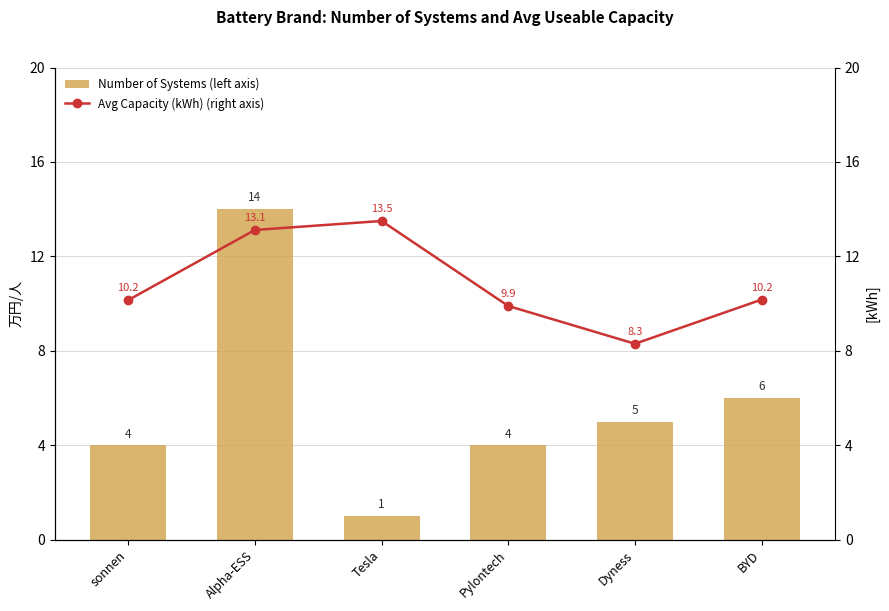

List the series in order of their overall mean, lowest first.

Number of Systems (left axis), Avg Capacity (kWh) (right axis)